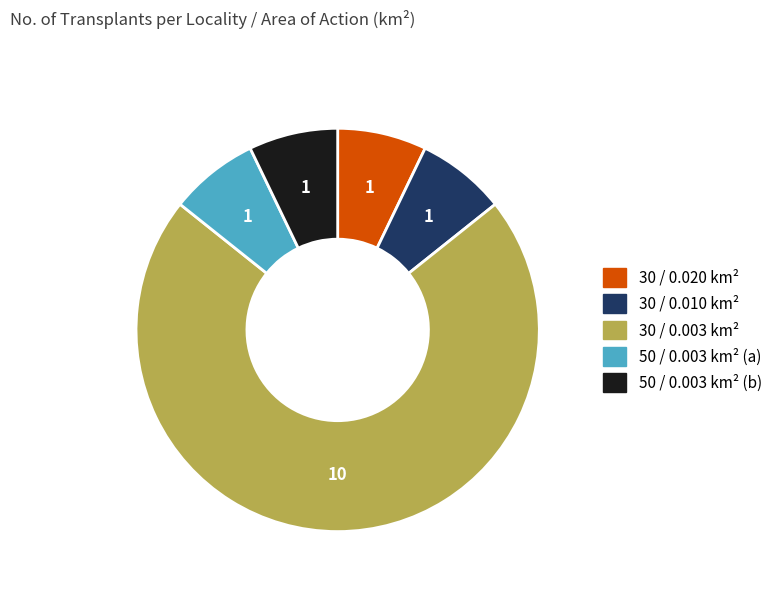

Is there any slice that represents more than half of the pie?

Yes